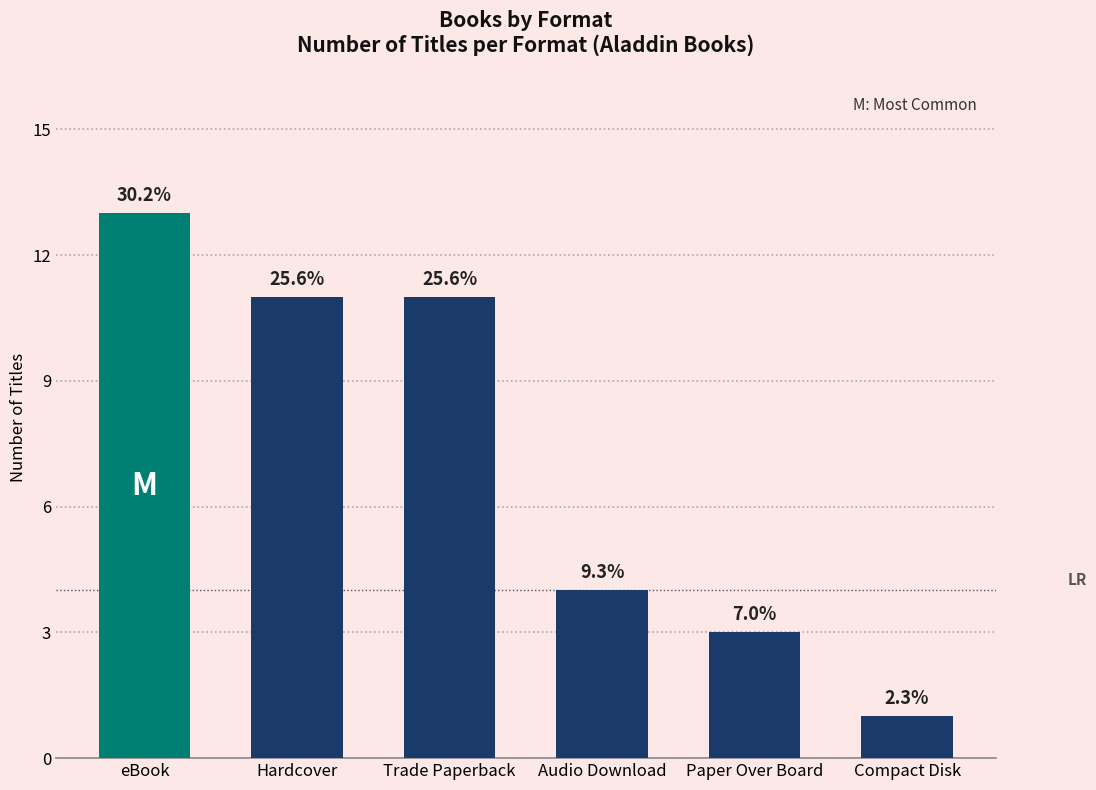

Does the chart contain any negative values?

No